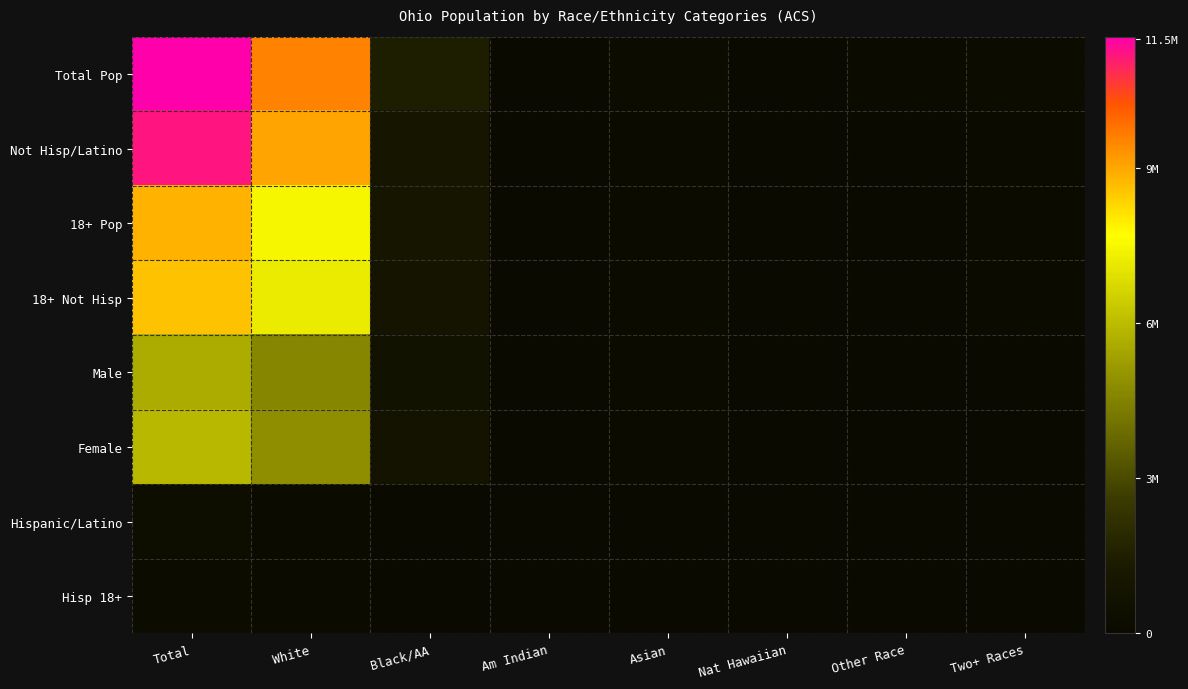

What is the difference between the highest and lowest values at White?

9439437